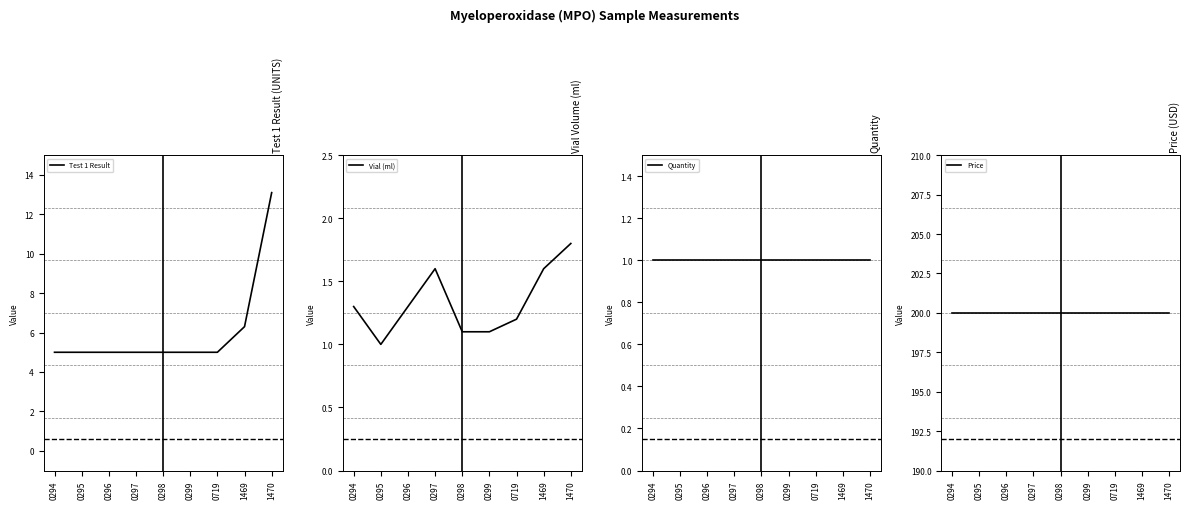

The Test 1 Result series shows 3.2 at 0298. True or false?

False